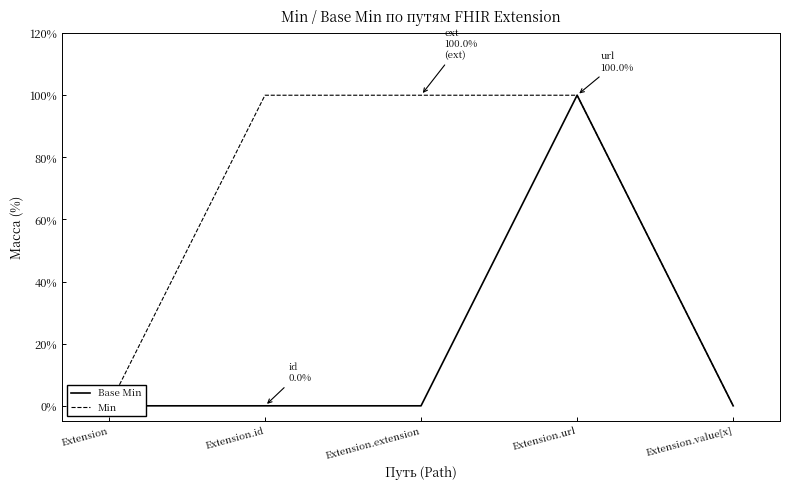

Which series changed the most between Extension and Extension.extension?

Min